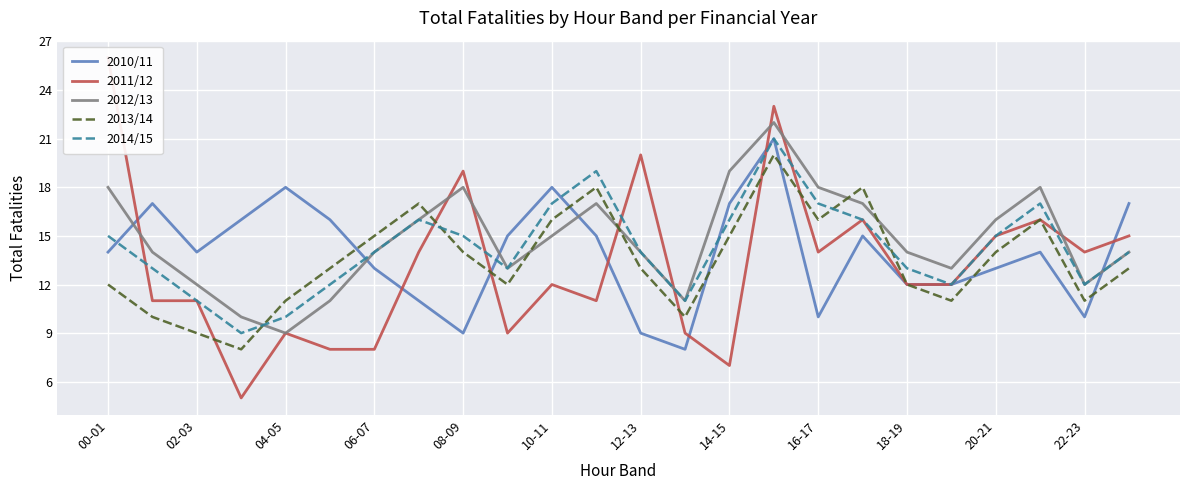

Reading right to left, what are all the values shown in this chart?

2010/11: 17	10	14	13	12	12	15	10	21	17	8	9	15	18	15	9	11	13	16	18	16	14	17	14
2011/12: 15	14	16	15	12	12	16	14	23	7	9	20	11	12	9	19	14	8	8	9	5	11	11	26
2012/13: 14	12	18	16	13	14	17	18	22	19	11	14	17	15	13	18	16	14	11	9	10	12	14	18
2013/14: 13	11	16	14	11	12	18	16	20	15	10	13	18	16	12	14	17	15	13	11	8	9	10	12
2014/15: 14	12	17	15	12	13	16	17	21	16	11	14	19	17	13	15	16	14	12	10	9	11	13	15